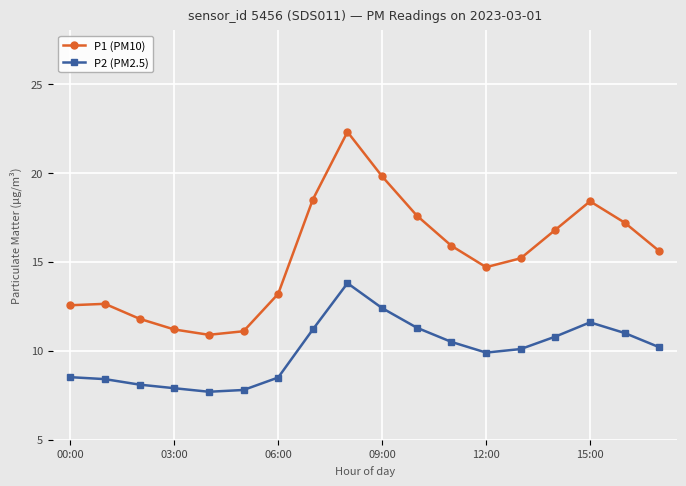

Which series has the widest spread of values?

P1 (PM10)